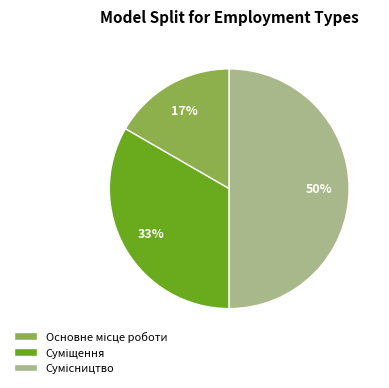

To the nearest percent, what is the difference between the largest and smallest slice percentages?

33%